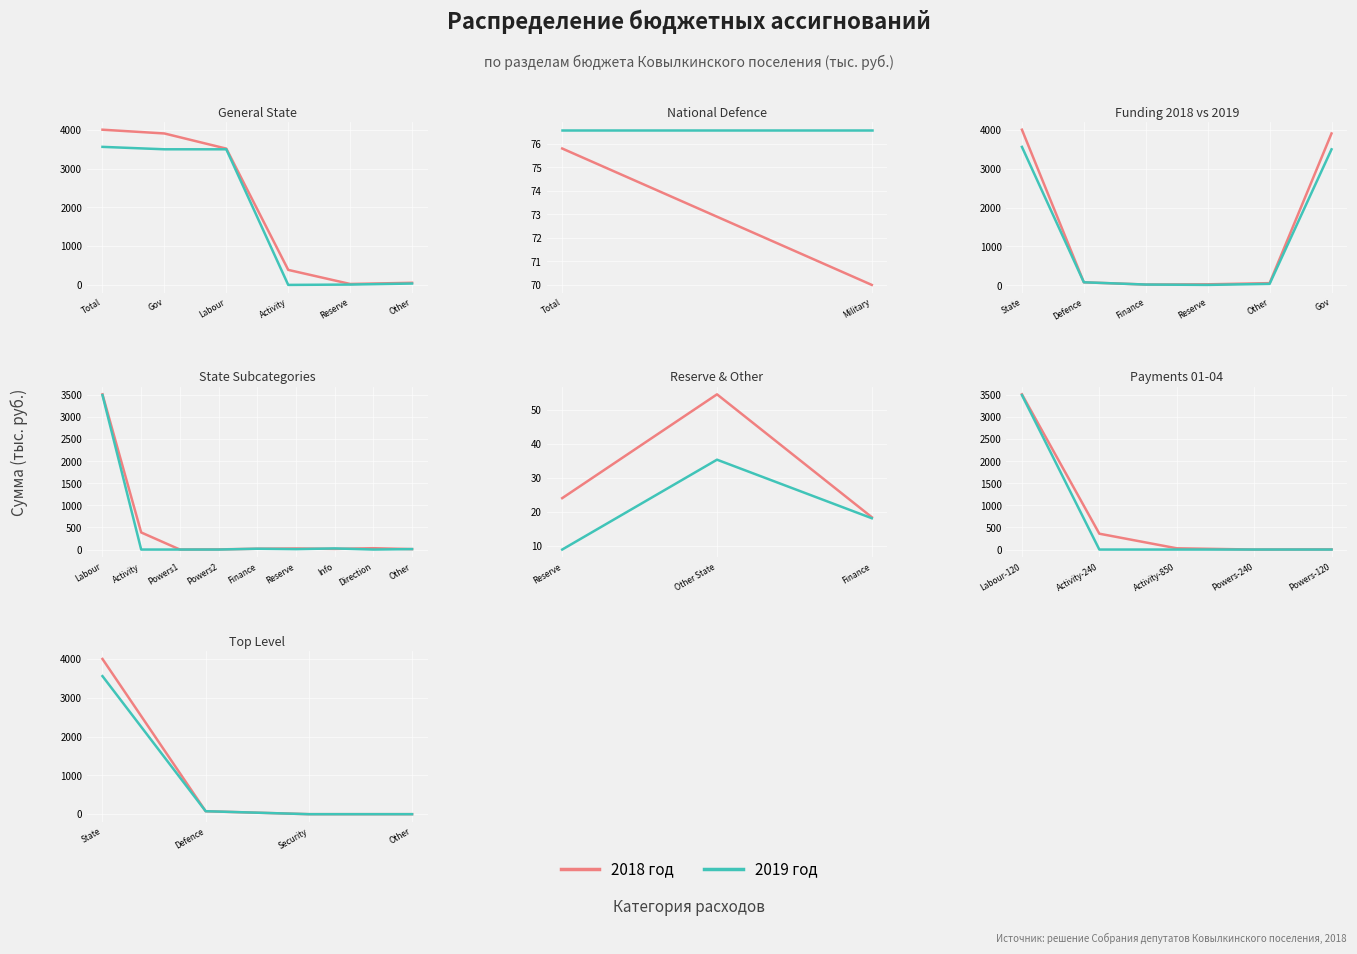

True or false: 2018 год has more than 2 points higher than both neighbors.

False